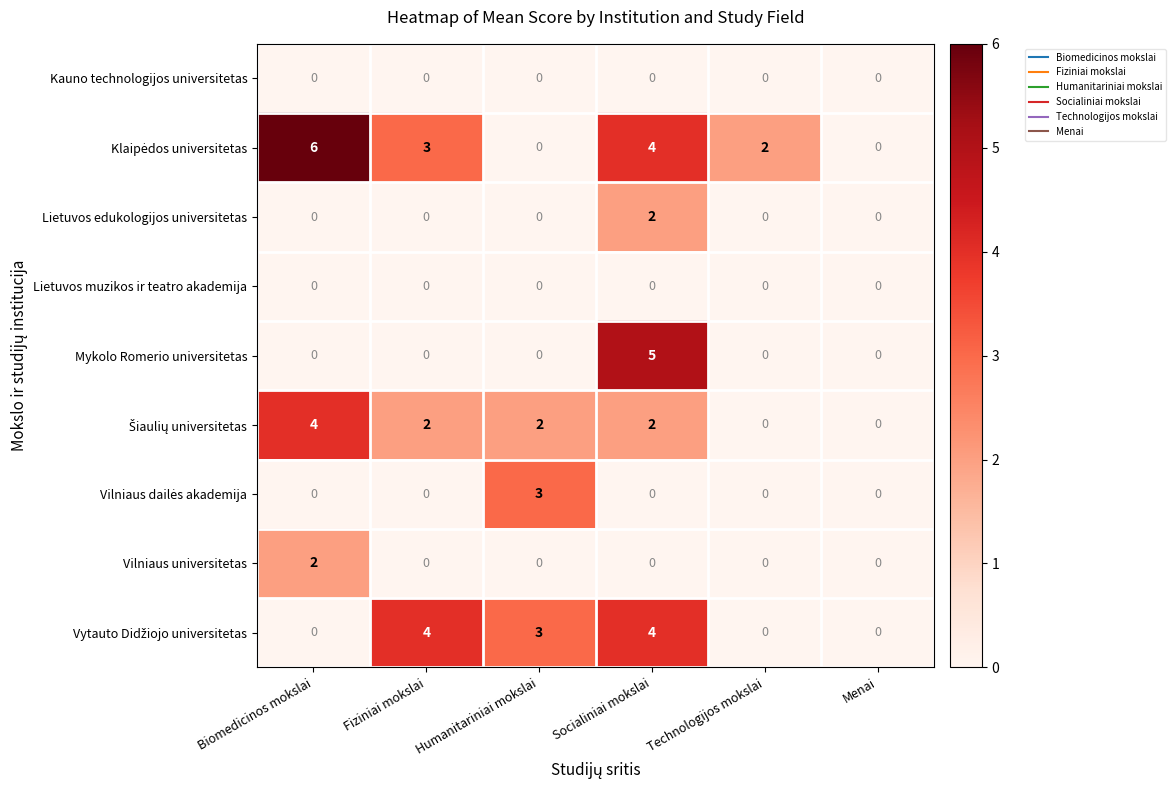

At which category is the sum across all series the highest?

Socialiniai mokslai